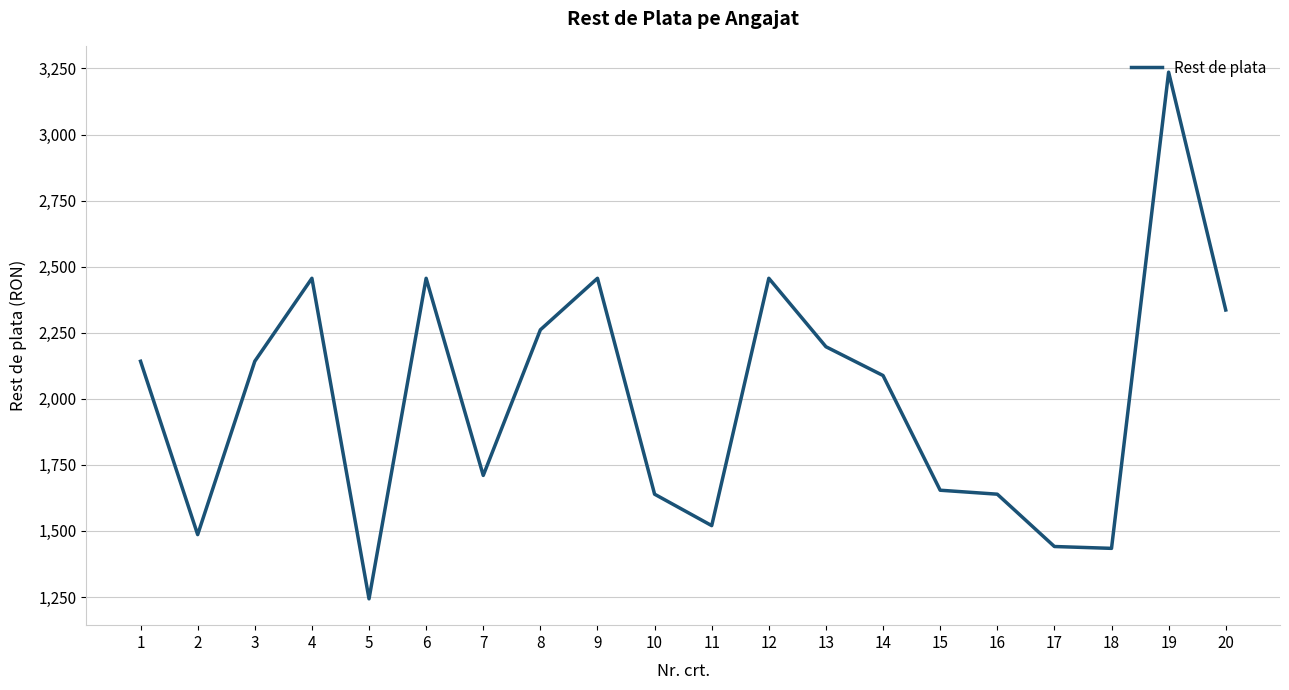

Between 12 and 19, which is larger?

19